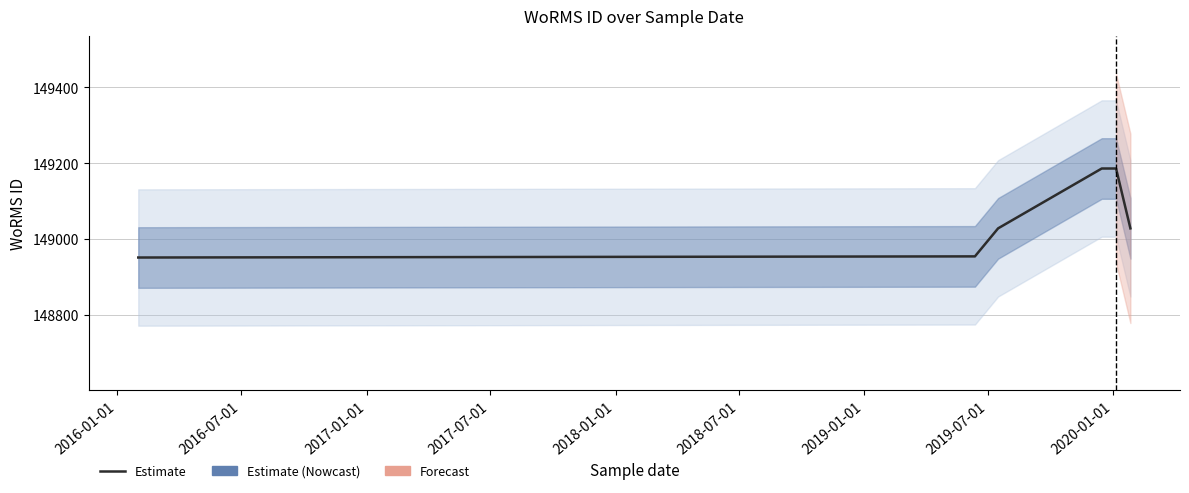

Which label corresponds to the smallest value in the chart?

2016-01-01